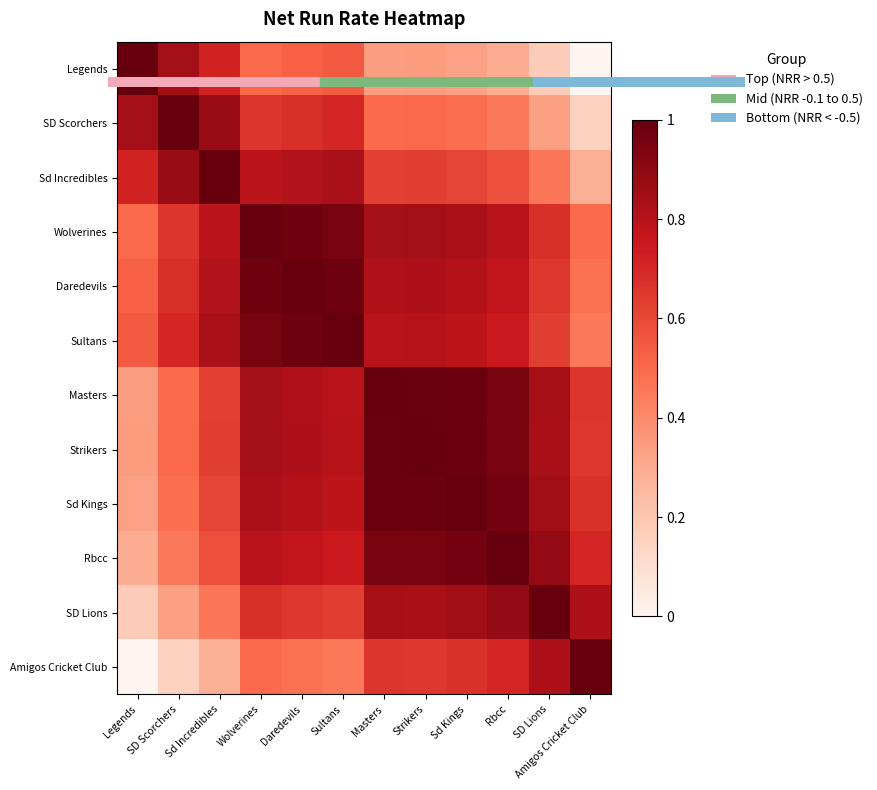

Reading left to right, extract all data points from this chart.

Legends: Legends=1.0	SD Scorchers=0.8	Sd Incredibles=0.7	Wolverines=0.5	Daredevils=0.5	Sultans=0.5	Masters=0.3	Strikers=0.3	Sd Kings=0.3	Rbcc=0.3	SD Lions=0.2	Amigos Cricket Club=0.0
SD Scorchers: Legends=0.8	SD Scorchers=1.0	Sd Incredibles=0.9	Wolverines=0.7	Daredevils=0.7	Sultans=0.7	Masters=0.5	Strikers=0.5	Sd Kings=0.5	Rbcc=0.5	SD Lions=0.3	Amigos Cricket Club=0.2
Sd Incredibles: Legends=0.7	SD Scorchers=0.9	Sd Incredibles=1.0	Wolverines=0.8	Daredevils=0.8	Sultans=0.8	Masters=0.6	Strikers=0.6	Sd Kings=0.6	Rbcc=0.6	SD Lions=0.5	Amigos Cricket Club=0.3
Wolverines: Legends=0.5	SD Scorchers=0.7	Sd Incredibles=0.8	Wolverines=1.0	Daredevils=1.0	Sultans=1.0	Masters=0.8	Strikers=0.8	Sd Kings=0.8	Rbcc=0.8	SD Lions=0.7	Amigos Cricket Club=0.5
Daredevils: Legends=0.5	SD Scorchers=0.7	Sd Incredibles=0.8	Wolverines=1.0	Daredevils=1.0	Sultans=1.0	Masters=0.8	Strikers=0.8	Sd Kings=0.8	Rbcc=0.8	SD Lions=0.7	Amigos Cricket Club=0.5
Sultans: Legends=0.5	SD Scorchers=0.7	Sd Incredibles=0.8	Wolverines=1.0	Daredevils=1.0	Sultans=1.0	Masters=0.8	Strikers=0.8	Sd Kings=0.8	Rbcc=0.7	SD Lions=0.6	Amigos Cricket Club=0.5
Masters: Legends=0.3	SD Scorchers=0.5	Sd Incredibles=0.6	Wolverines=0.8	Daredevils=0.8	Sultans=0.8	Masters=1.0	Strikers=1.0	Sd Kings=1.0	Rbcc=1.0	SD Lions=0.8	Amigos Cricket Club=0.7
Strikers: Legends=0.3	SD Scorchers=0.5	Sd Incredibles=0.6	Wolverines=0.8	Daredevils=0.8	Sultans=0.8	Masters=1.0	Strikers=1.0	Sd Kings=1.0	Rbcc=1.0	SD Lions=0.8	Amigos Cricket Club=0.7
Sd Kings: Legends=0.3	SD Scorchers=0.5	Sd Incredibles=0.6	Wolverines=0.8	Daredevils=0.8	Sultans=0.8	Masters=1.0	Strikers=1.0	Sd Kings=1.0	Rbcc=1.0	SD Lions=0.8	Amigos Cricket Club=0.7
Rbcc: Legends=0.3	SD Scorchers=0.5	Sd Incredibles=0.6	Wolverines=0.8	Daredevils=0.8	Sultans=0.7	Masters=1.0	Strikers=1.0	Sd Kings=1.0	Rbcc=1.0	SD Lions=0.9	Amigos Cricket Club=0.7
SD Lions: Legends=0.2	SD Scorchers=0.3	Sd Incredibles=0.5	Wolverines=0.7	Daredevils=0.7	Sultans=0.6	Masters=0.8	Strikers=0.8	Sd Kings=0.8	Rbcc=0.9	SD Lions=1.0	Amigos Cricket Club=0.8
Amigos Cricket Club: Legends=0.0	SD Scorchers=0.2	Sd Incredibles=0.3	Wolverines=0.5	Daredevils=0.5	Sultans=0.5	Masters=0.7	Strikers=0.7	Sd Kings=0.7	Rbcc=0.7	SD Lions=0.8	Amigos Cricket Club=1.0